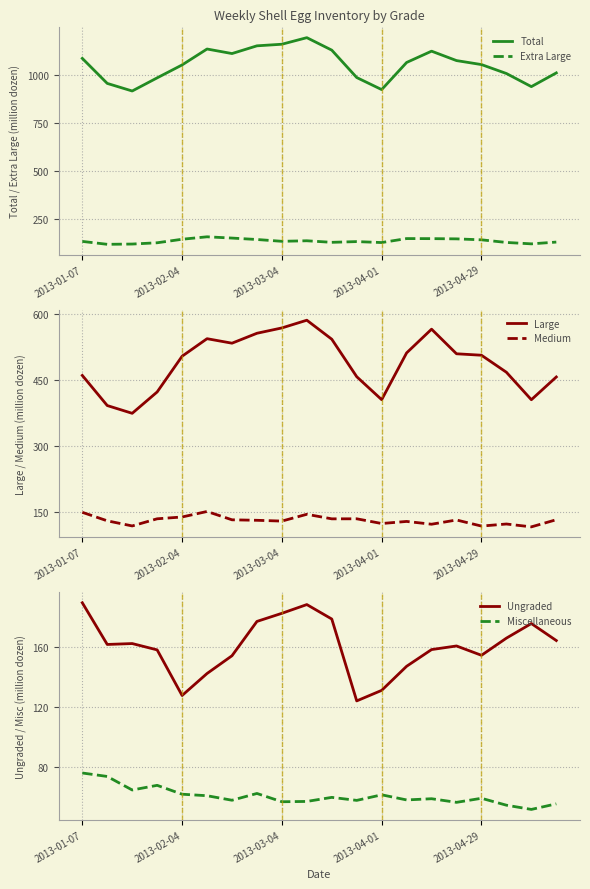

True or false: Large and Medium cross at least once.

False